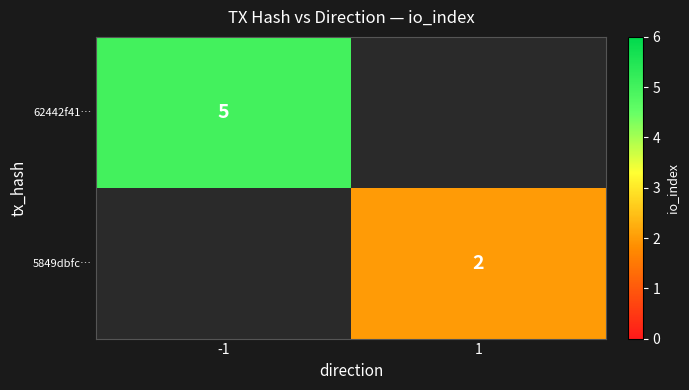

True or false: 5849dbfc… has a value of 1 at 1.

False